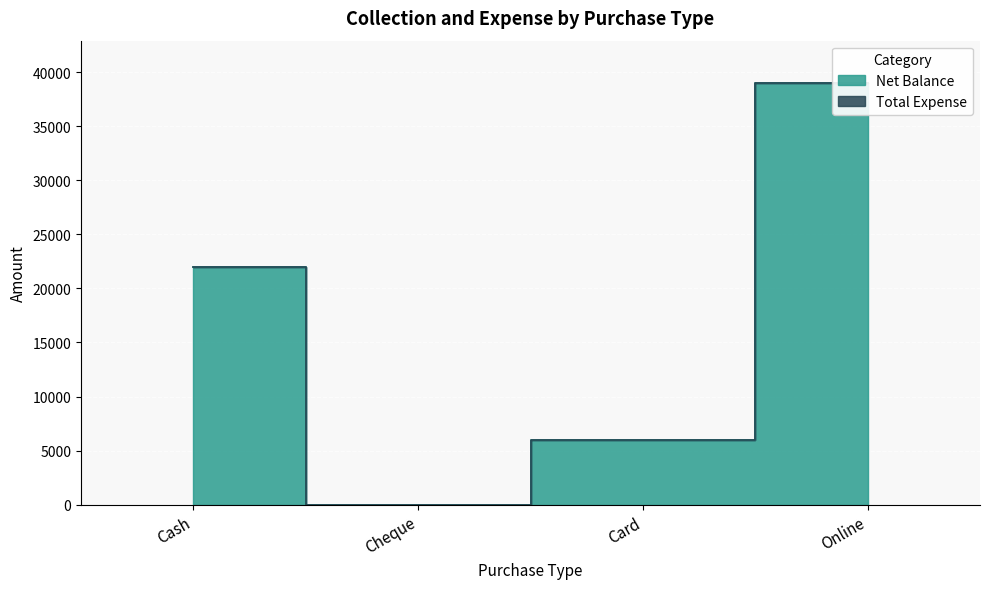

Reading left to right, transcribe all the data shown in this chart.

22001	0	6000	39001